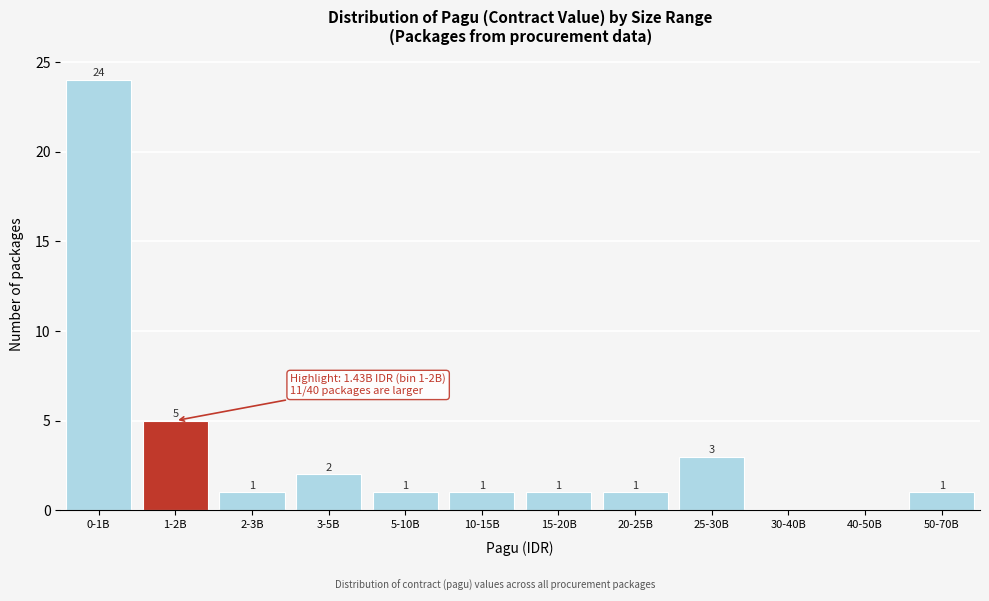

Reading left to right, transcribe all the data shown in this chart.

0-1B=24	1-2B=5	2-3B=1	3-5B=2	5-10B=1	10-15B=1	15-20B=1	20-25B=1	25-30B=3	30-40B=0	40-50B=0	50-70B=1